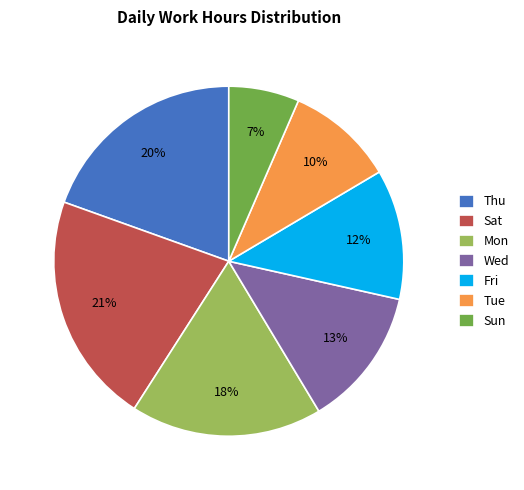

Do Thu and Fri together represent more than half of the pie?

No